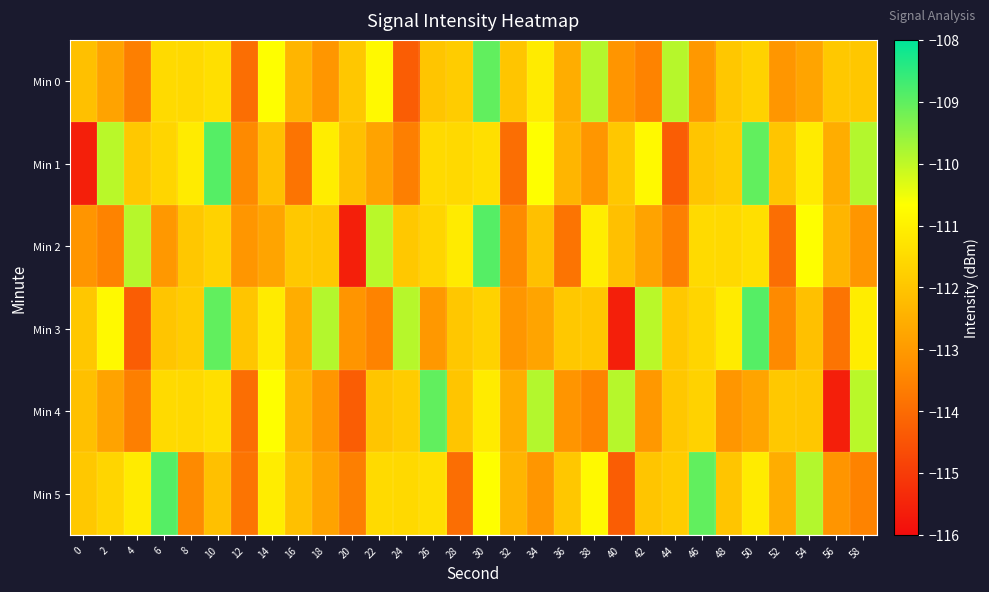

At which category is the sum across all series the highest?

30